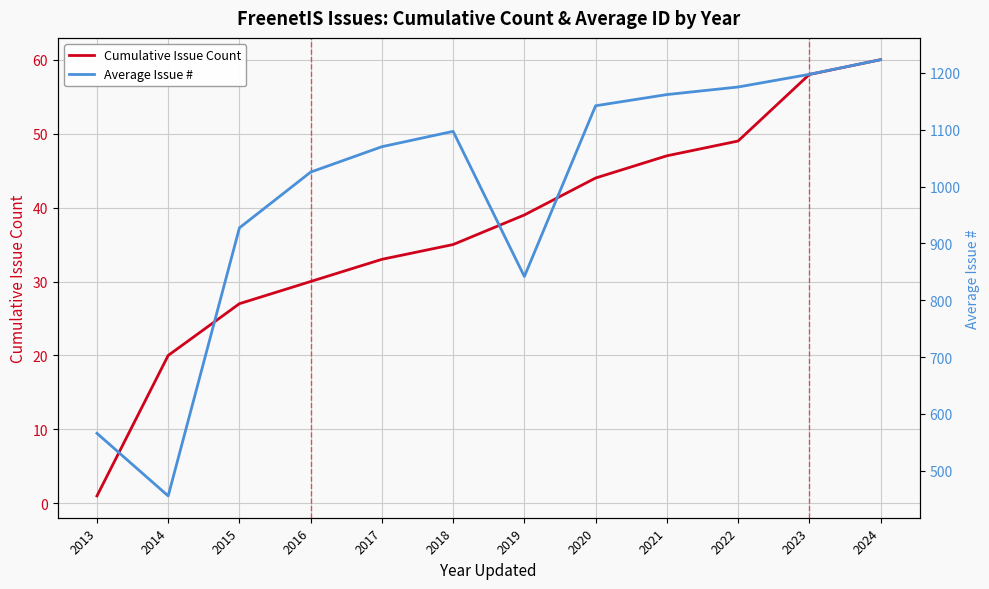

At which label is Average Issue # closest to 839?

2019